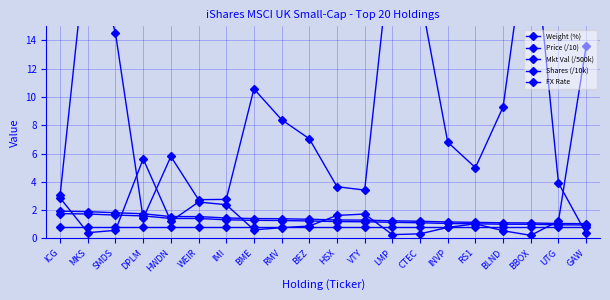

At how many categories does at least one series exceed 4?

14